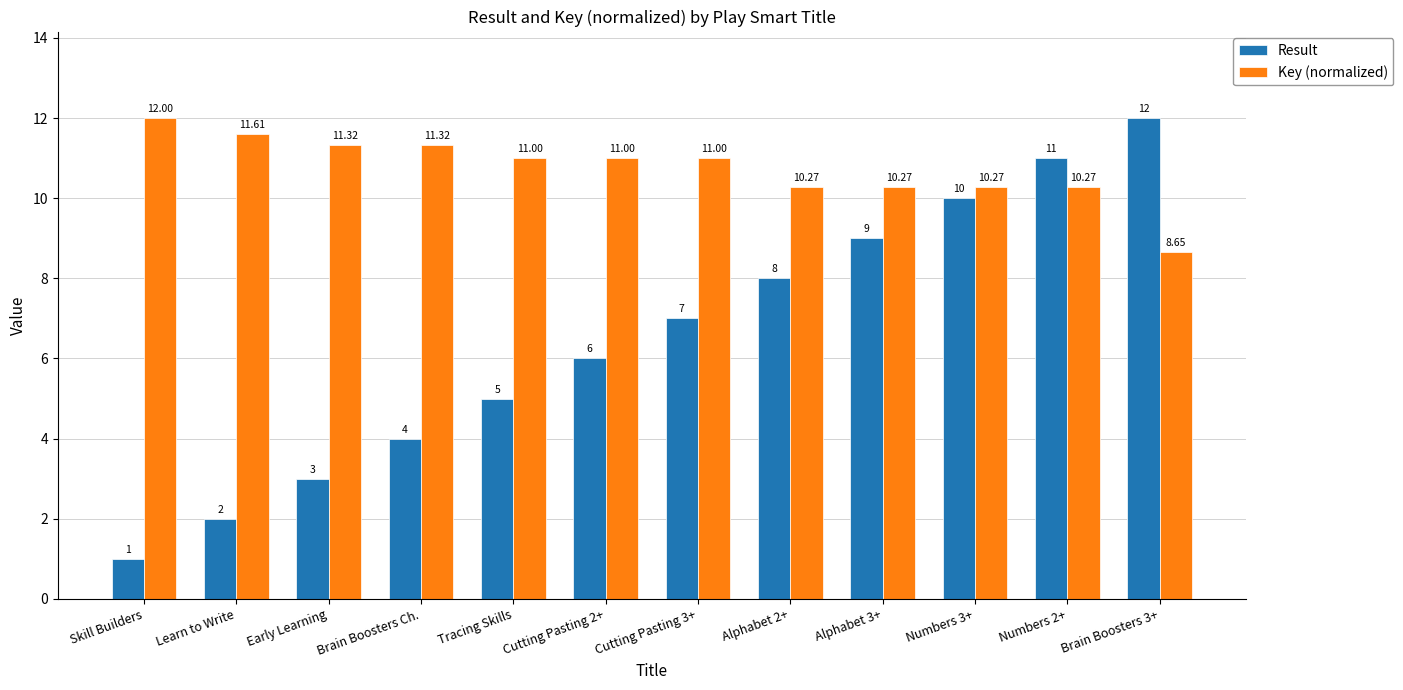

List the labels in order of Result value, smallest first.

Skill Builders, Learn to Write, Early Learning, Brain Boosters Ch., Tracing Skills, Cutting Pasting 2+, Cutting Pasting 3+, Alphabet 2+, Alphabet 3+, Numbers 3+, Numbers 2+, Brain Boosters 3+